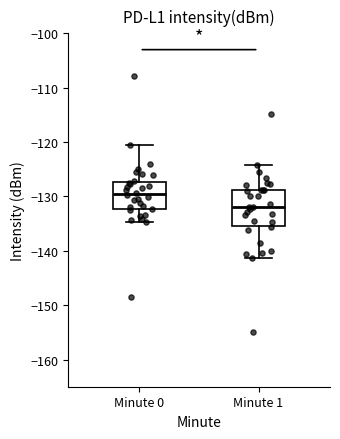

Reading left to right, transcribe this box plot: for each box, give where its median line is, the range the box spans, and where its two whiskers end, as read against the y-axis. The values are not printed on the chart, so give them approximately, as read against the axis.

Minute 0: median -130, box -132 to -127, whiskers -135 to -121
Minute 1: median -132, box -135 to -129, whiskers -141 to -124